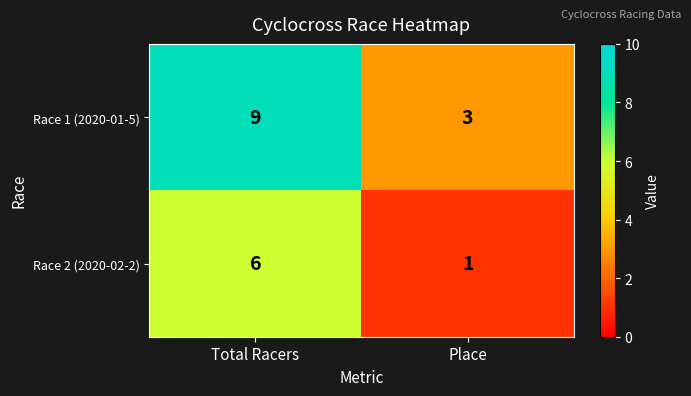

What is the sum of the Race 2 (2020-02-2) values at Total Racers and Place?

7